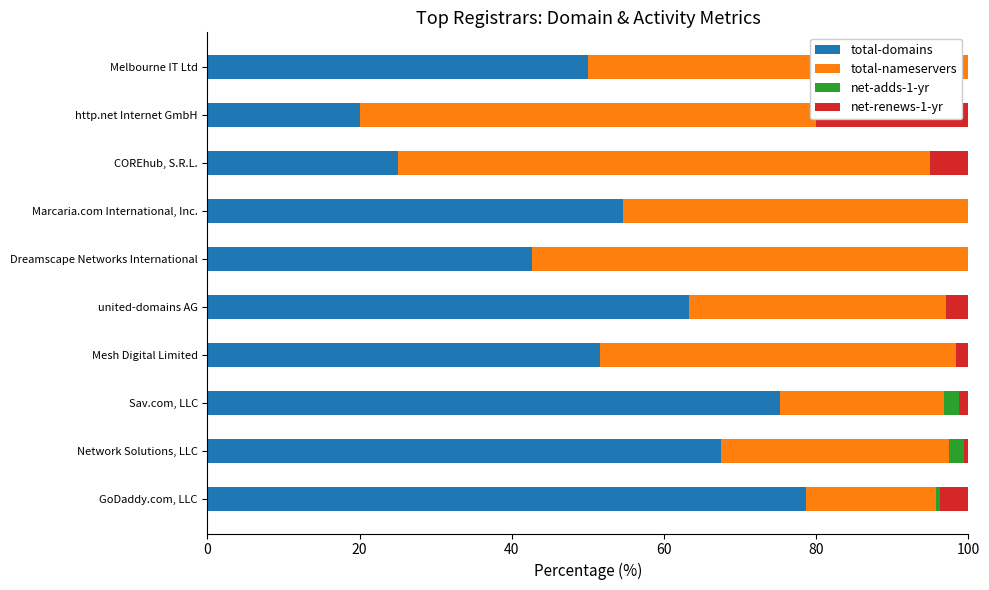

What is the sum of all net-renews-1-yr values?

35.0